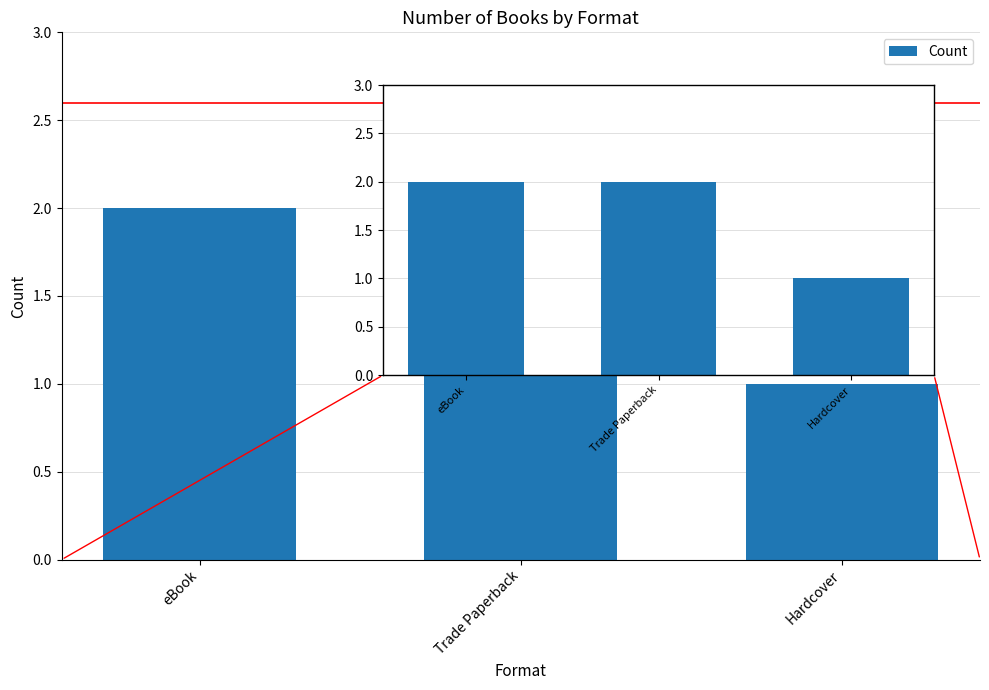

Does the chart contain stacked bars?

No